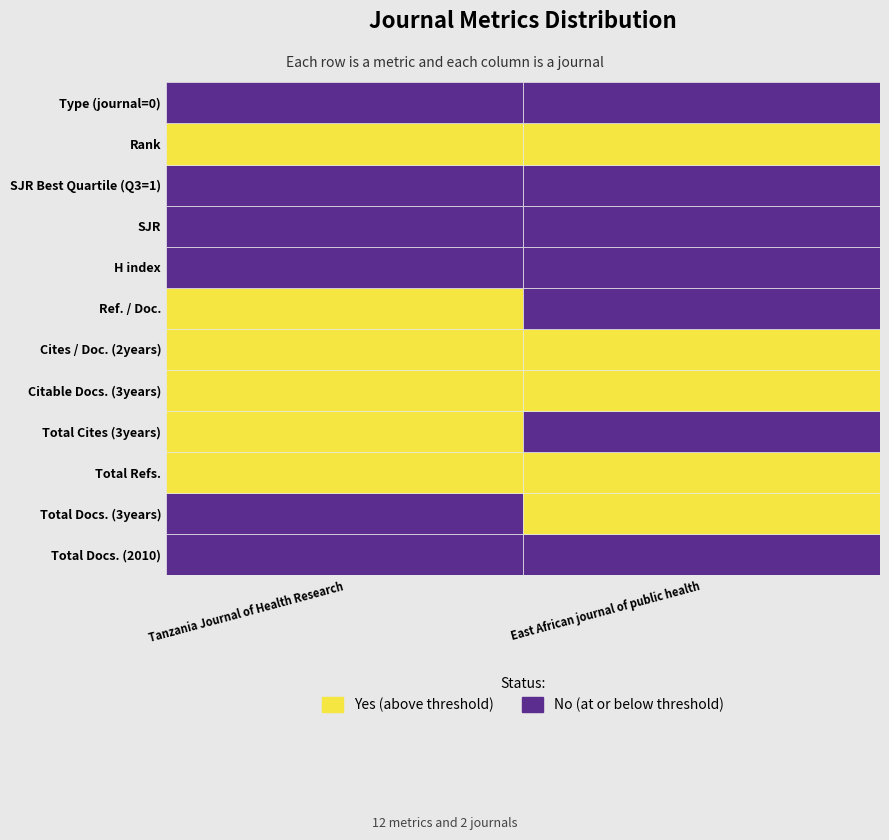

Is it true that Tanzania Journal of Health Research equals 439 at 10?

False